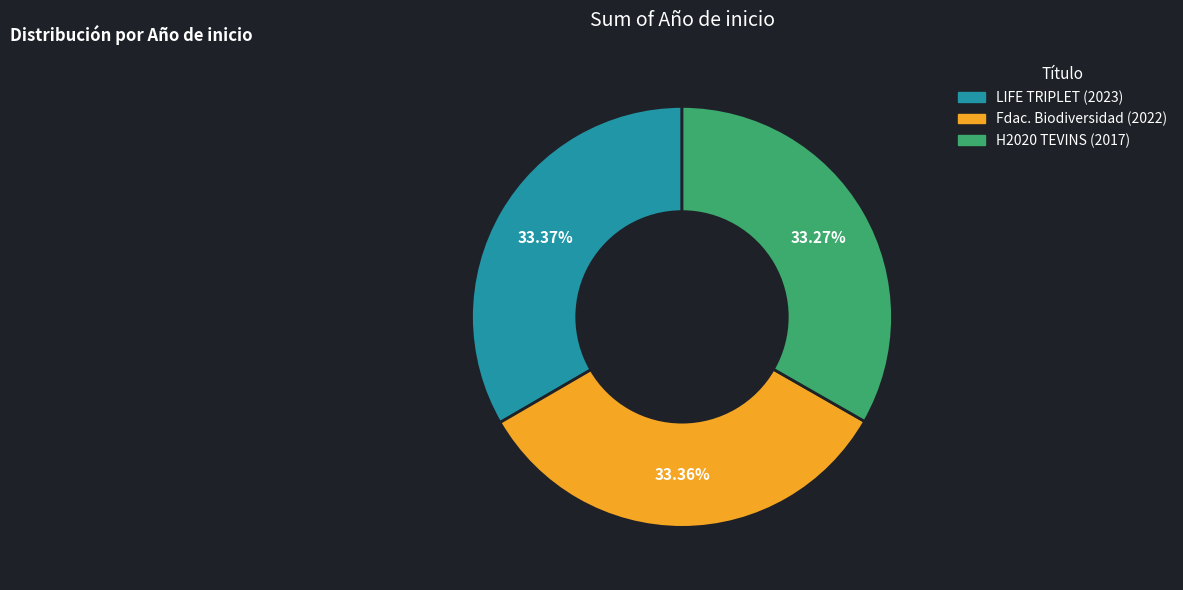

Combined, do Fdac. Biodiversidad (2022) and H2020 TEVINS (2017) account for over 50%?

Yes